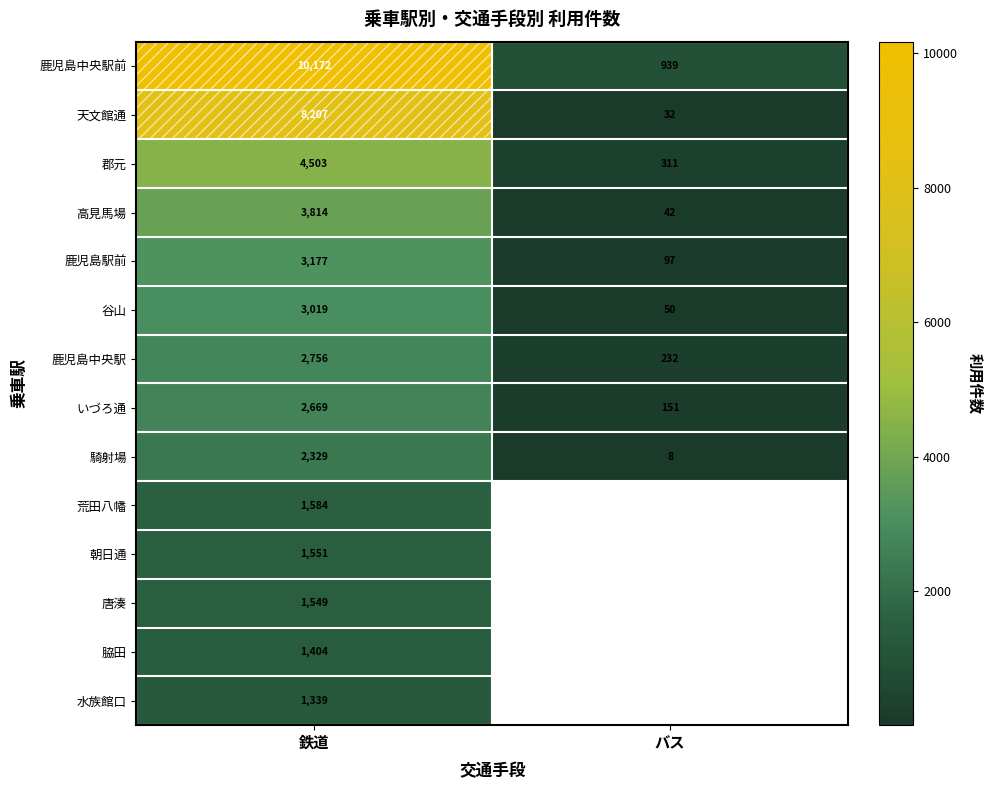

Read the 谷山 value at バス.

50